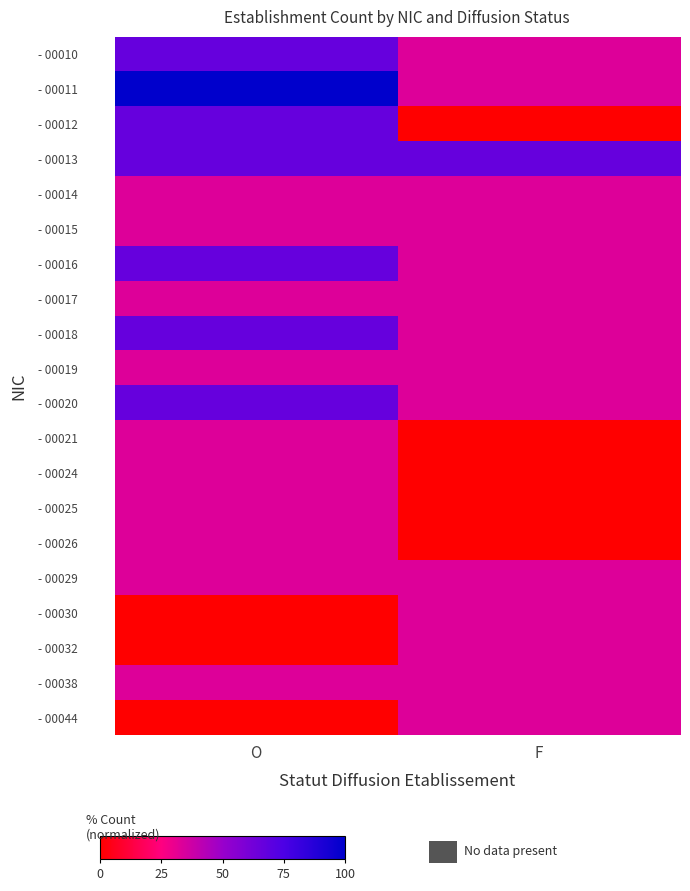

At which category is the sum across all series the highest?

O